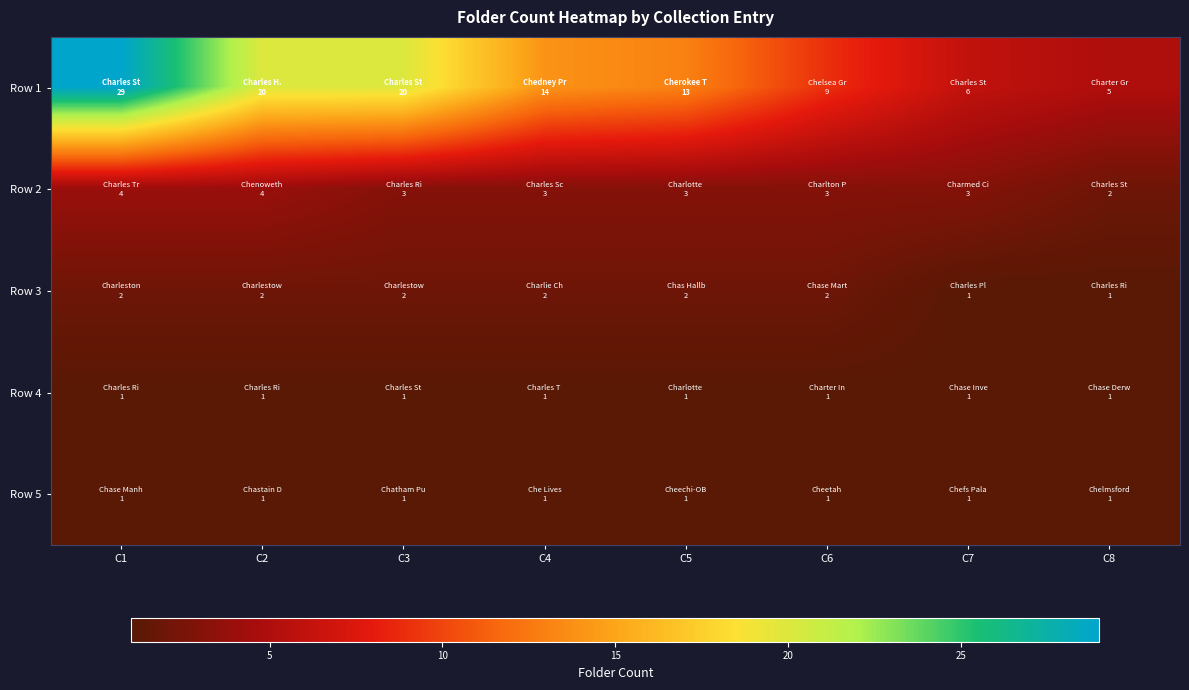

At which category is the sum across all series the highest?

C1